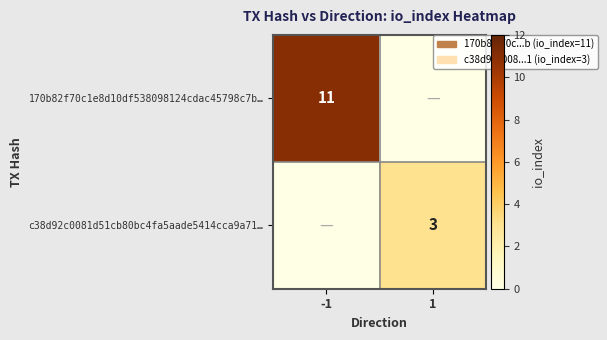

True or false: c38d92c0081d51cb80bc4fa5aade5414cca9a71… has a value of 4 at 1.

False